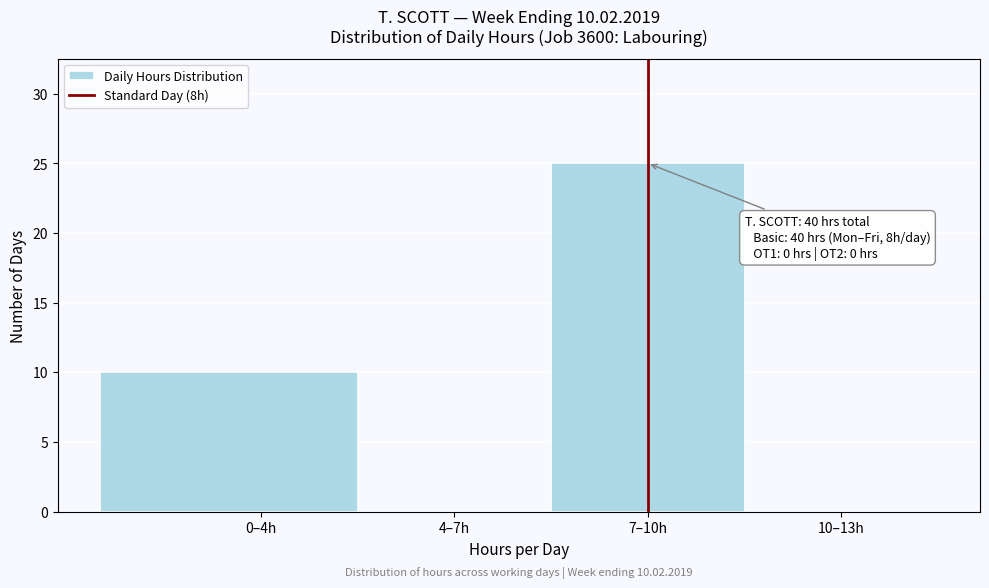

Reading right to left, list all the values displayed in this chart.

10–13h=0	7–10h=25	4–7h=0	0–4h=10